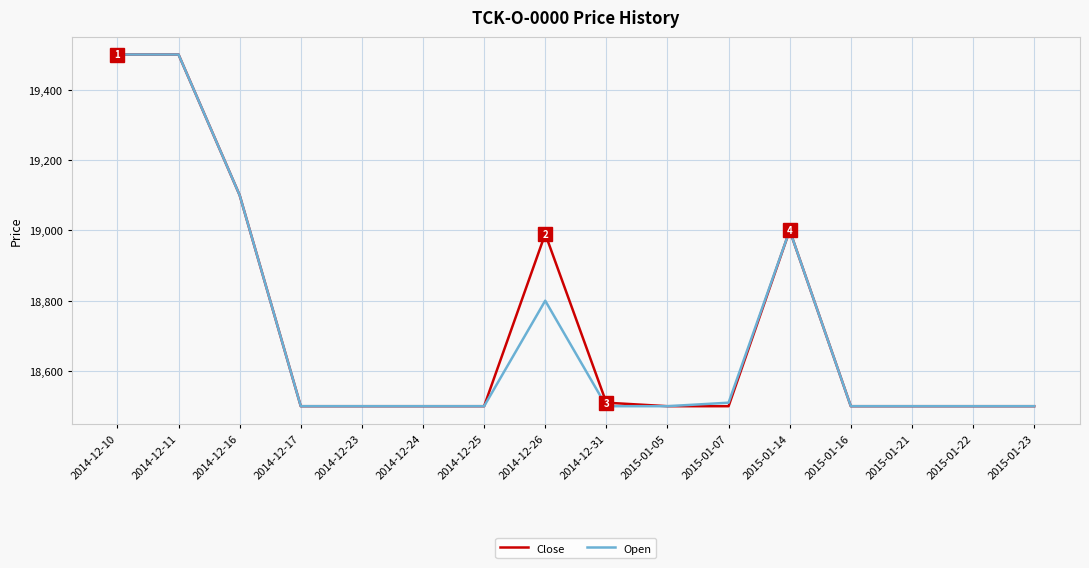

What is the highest value of the Open series?

19500